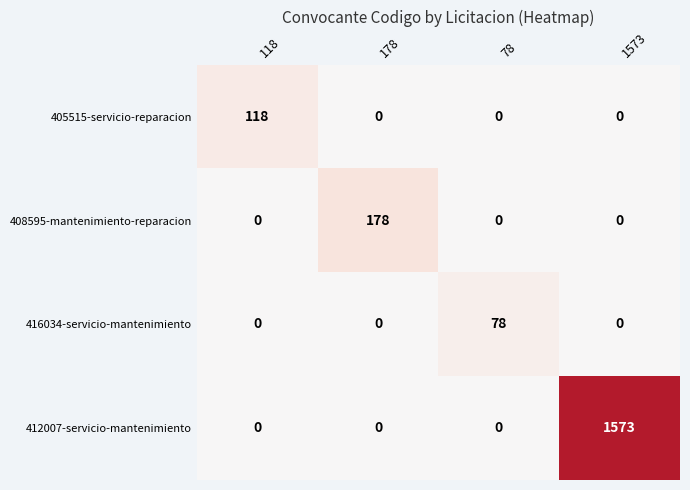

Count the number of data series in this chart.

4